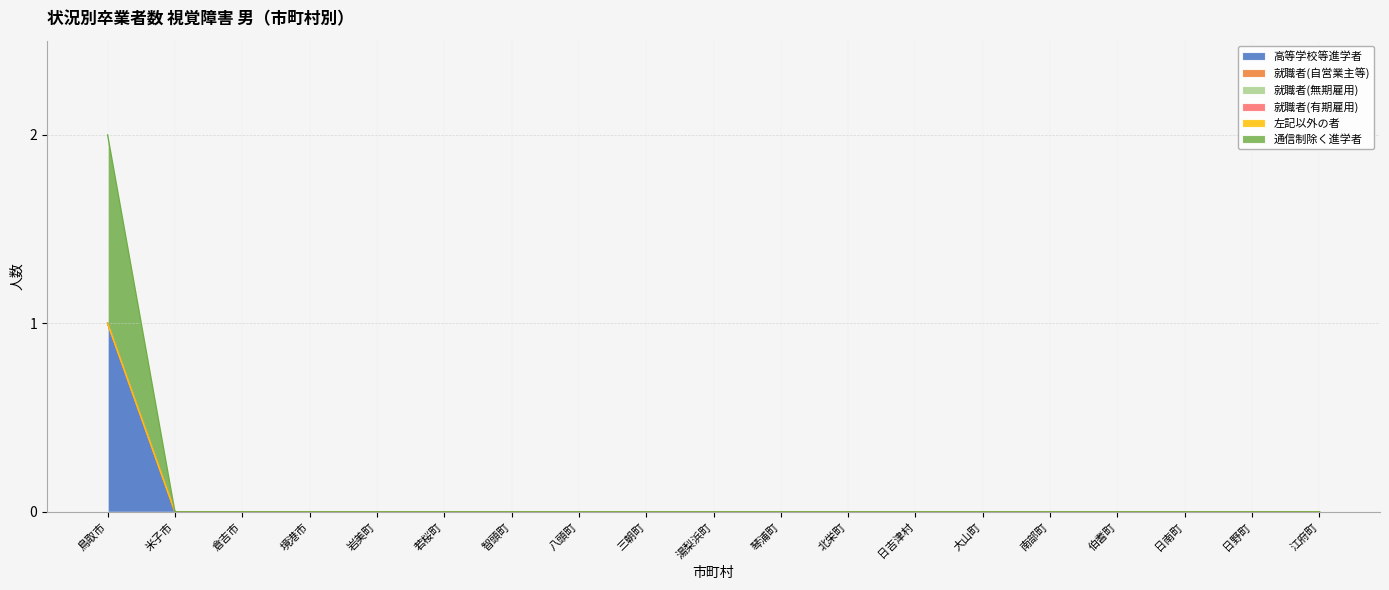

Is it true that 就職者(有期雇用) equals 0 at 江府町?

True